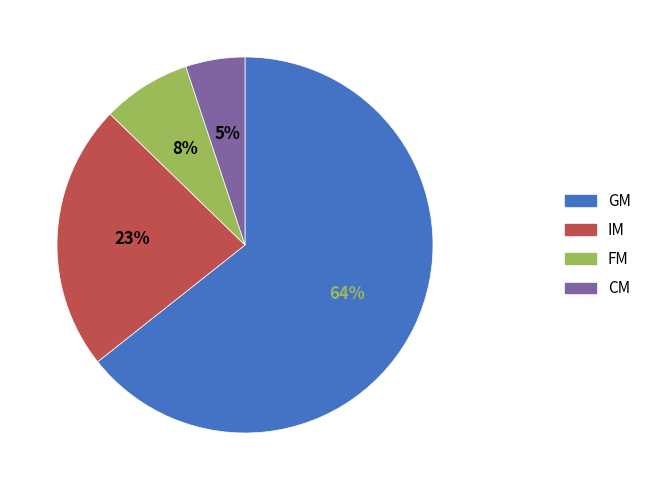

To the nearest percent, what percentage of the pie is FM?

8%